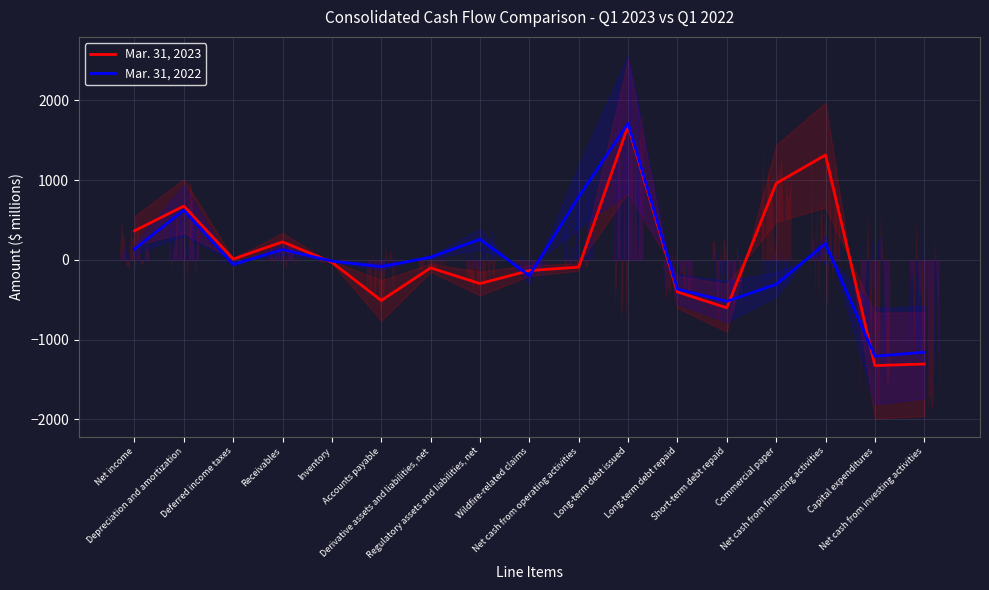

Between Long-term debt issued and Regulatory assets and liabilities, net, which is larger?

Long-term debt issued